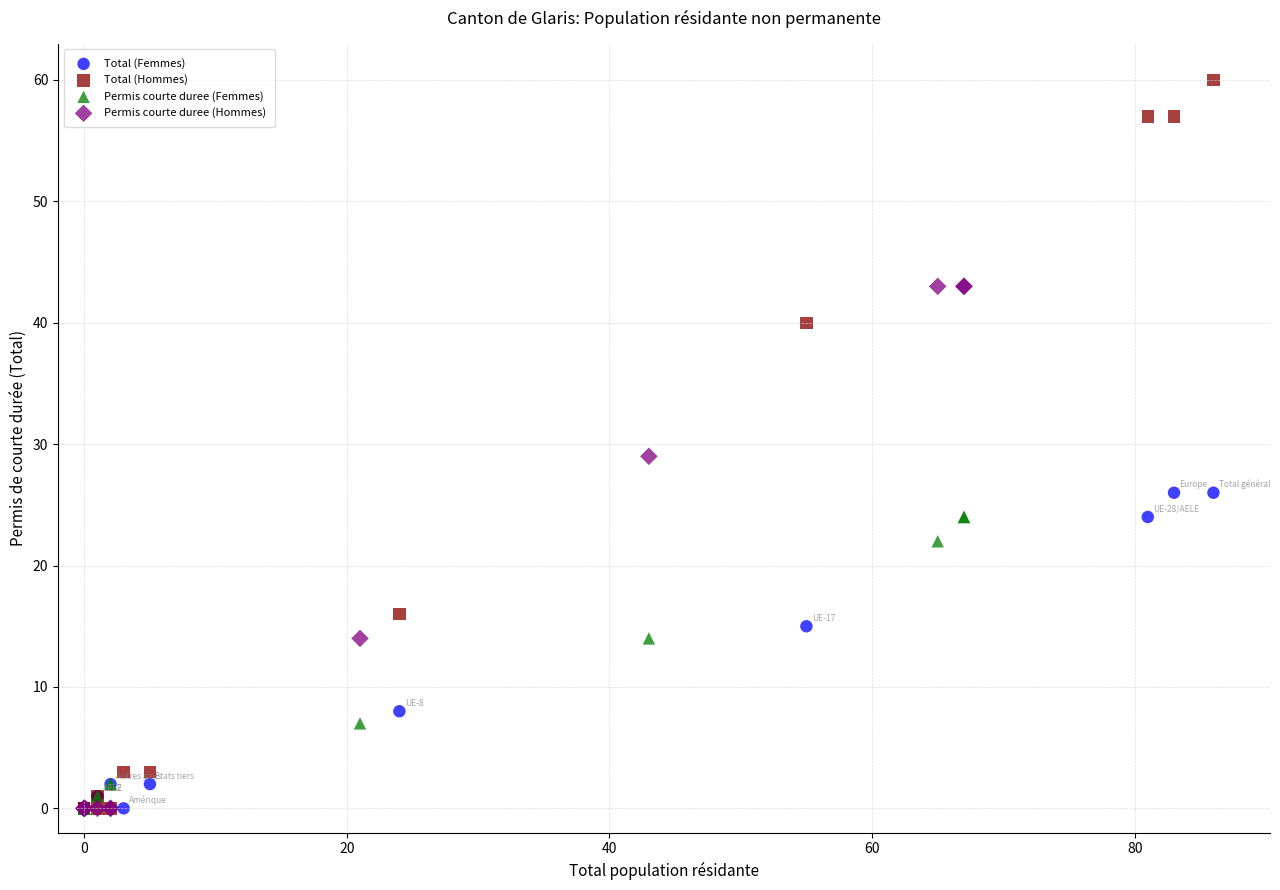

Which series has the largest Y range (max minus min)?

Total (Hommes)